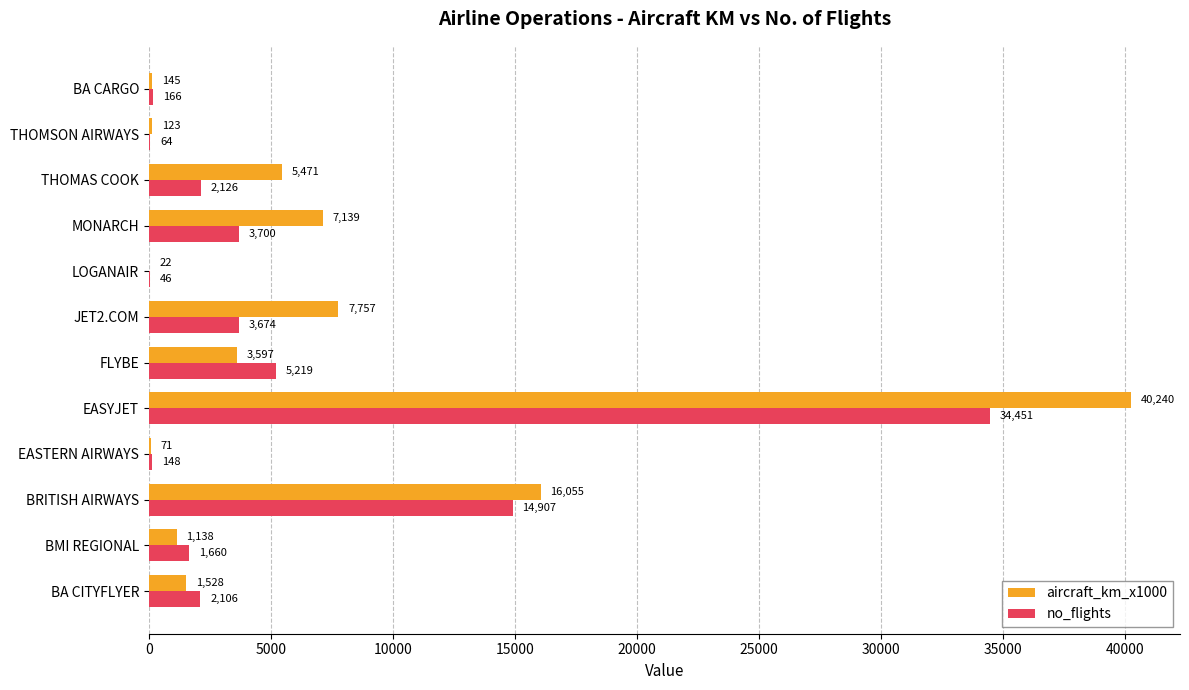

Is it true that no_flights equals 46 at LOGANAIR?

True